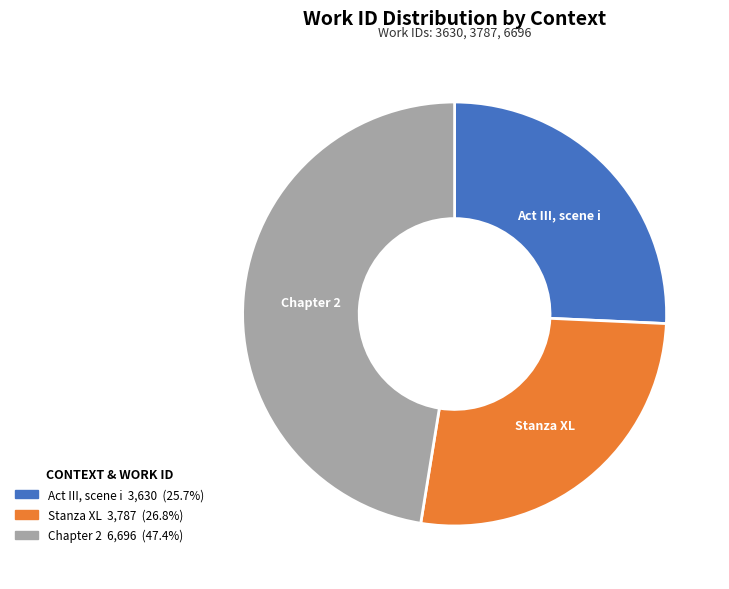

How many slices are in this pie chart?

3